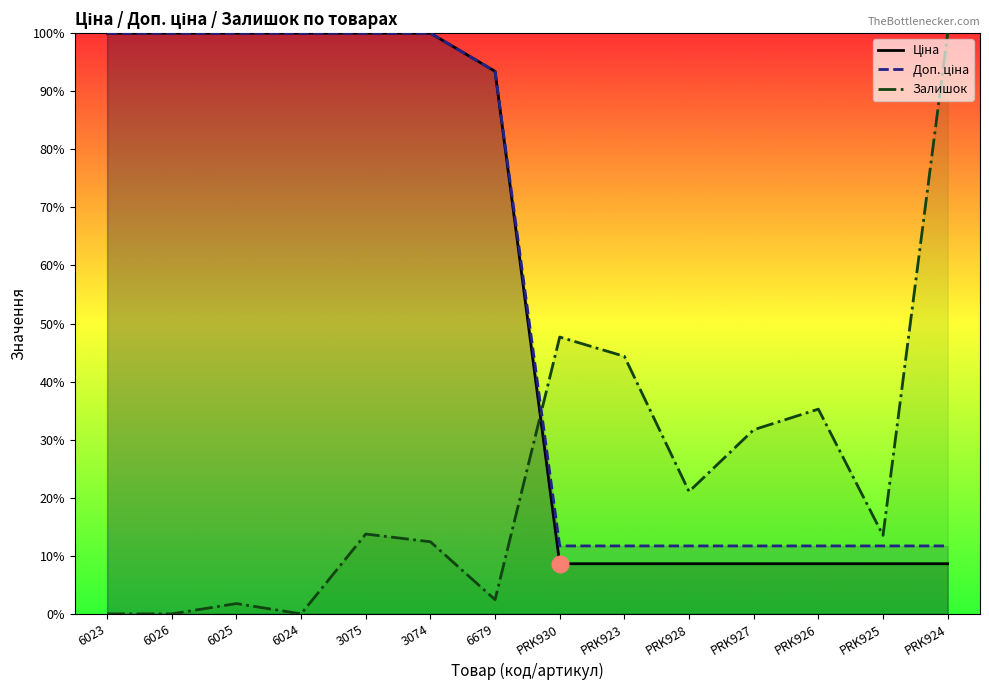

How many data points in Доп. ціна are above 93?

7